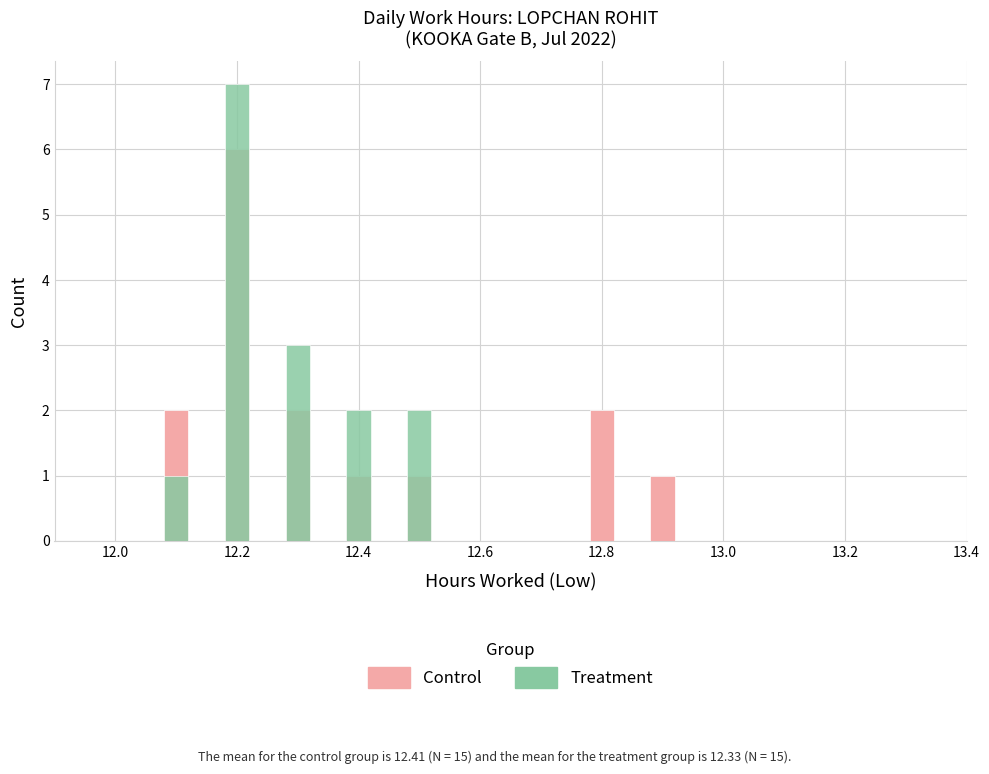

The value of Treatment at 13.4 is 4. True or false?

False